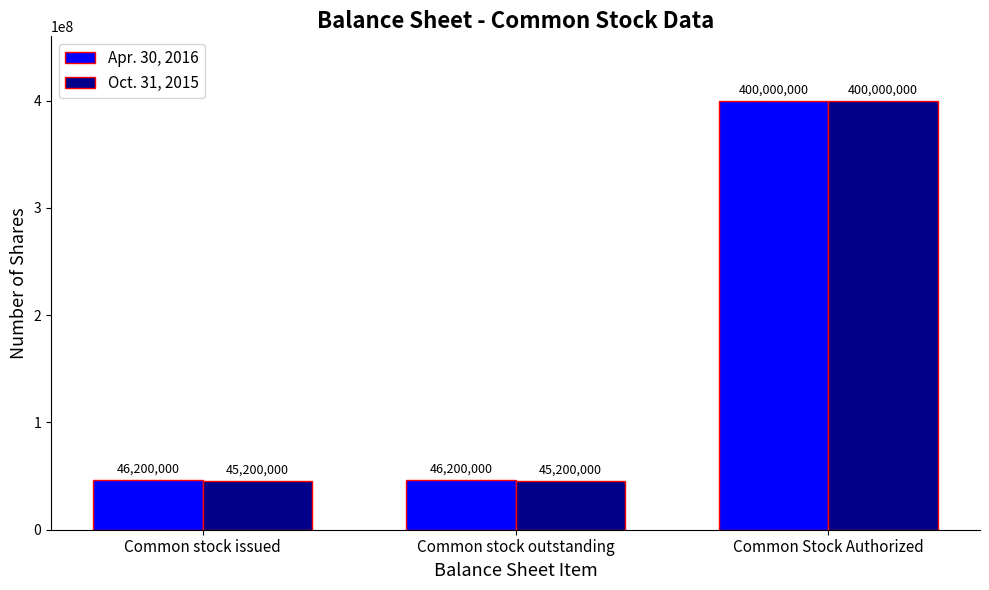

Rank the series by their average value, from lowest to highest.

Oct. 31, 2015, Apr. 30, 2016